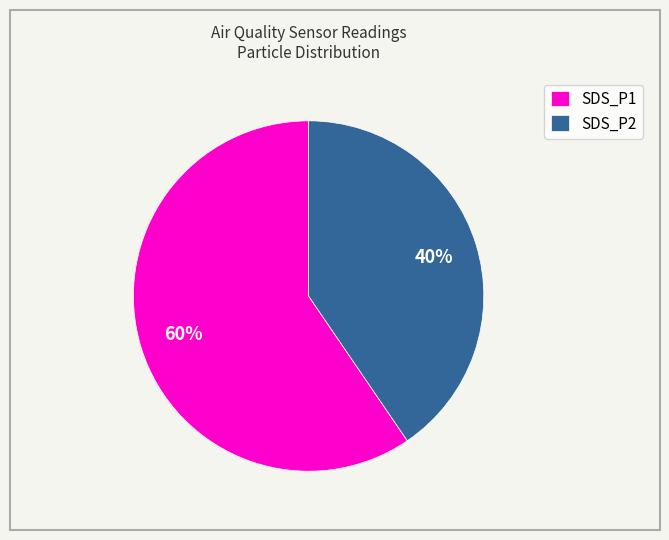

Rank the categories by value from highest to lowest.

SDS_P1, SDS_P2